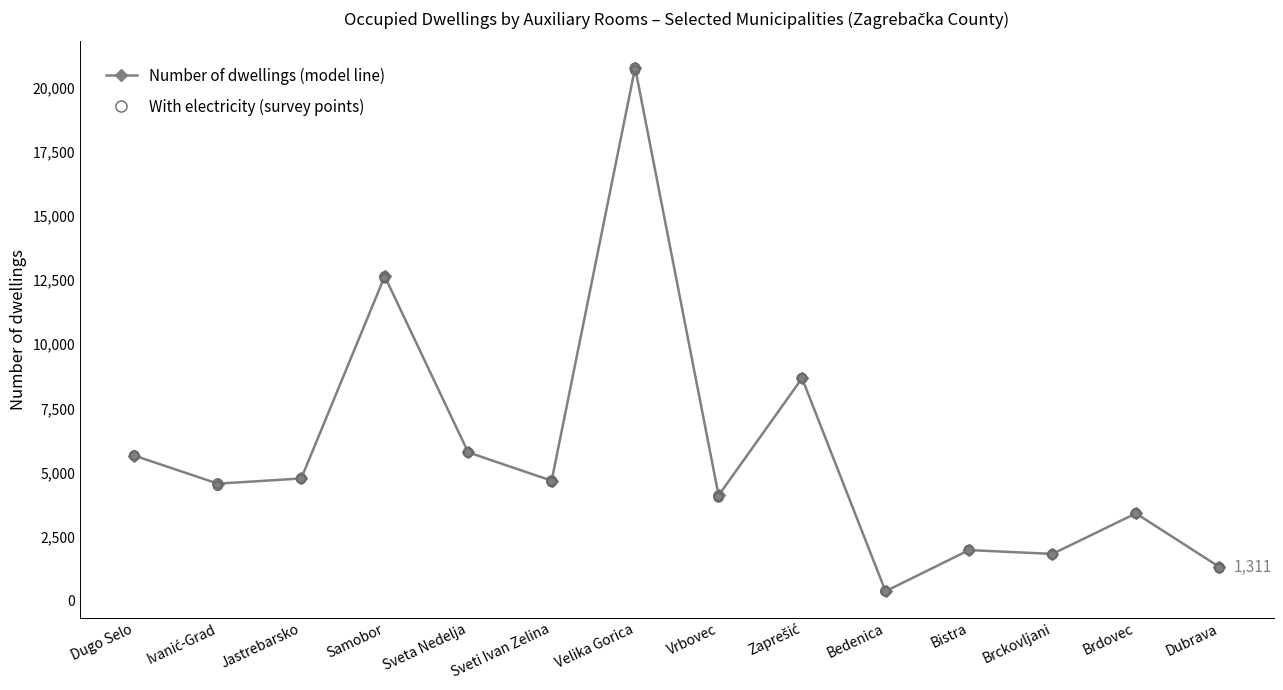

Which series has the largest total across all categories?

Number of dwellings (line)